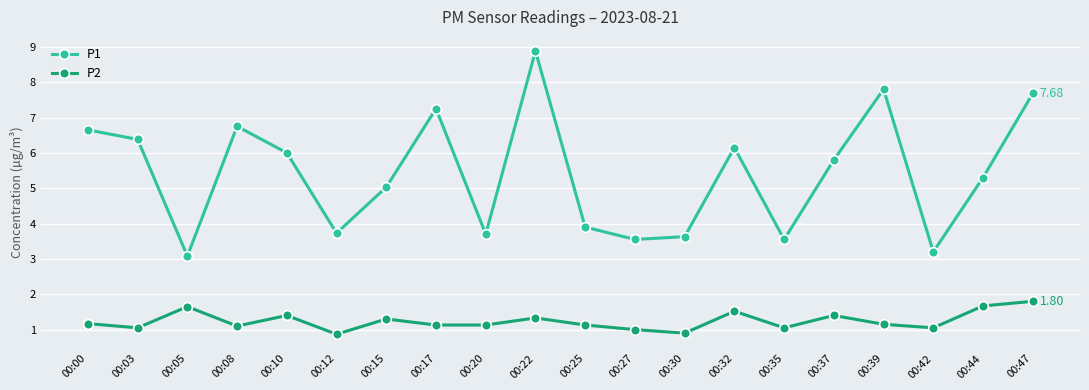

True or false: P2 and P1 intersect in this chart.

False